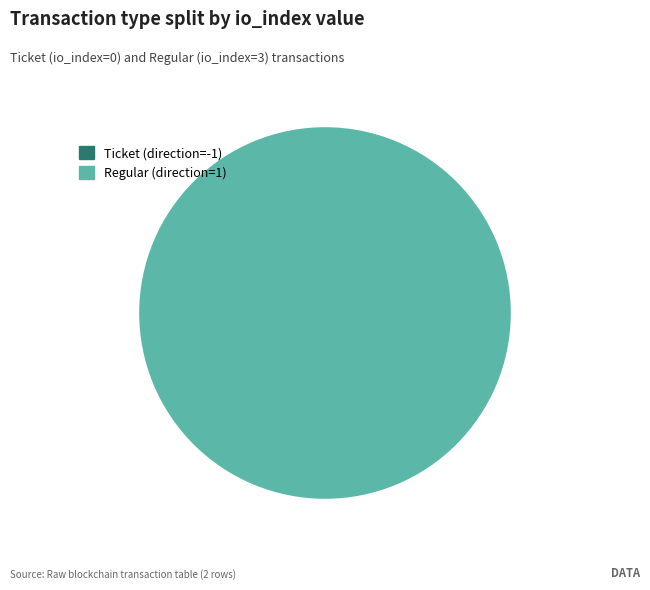

Which has a higher value, Regular (direction=1) or Ticket (direction=-1)?

Regular (direction=1)